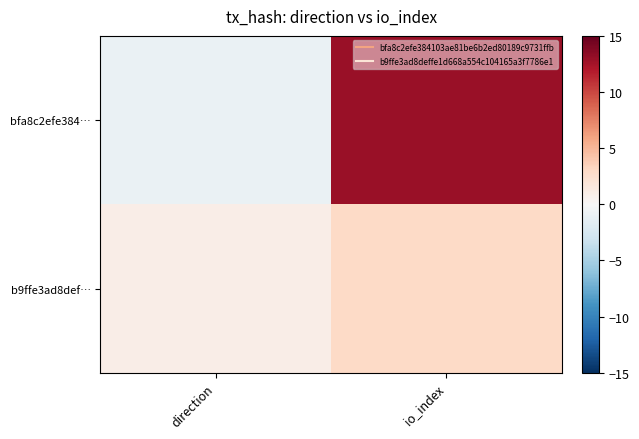

Rank the series at direction from lowest to highest value.

bfa8c2efe384…, b9ffe3ad8def…